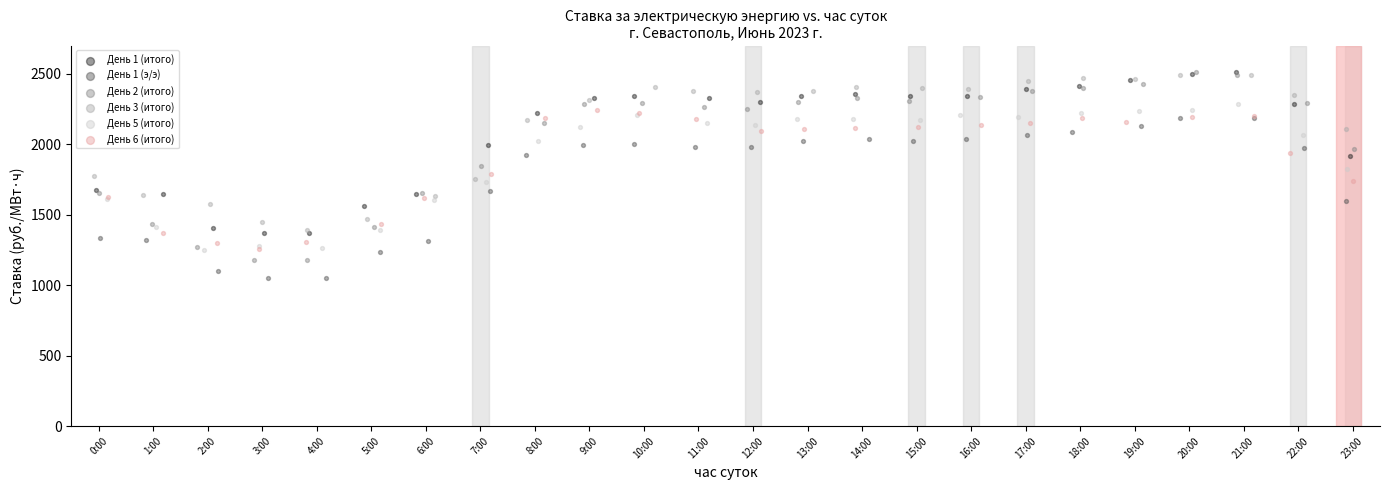

Which series reaches the minimum Y coordinate?

День 1 (э/э)